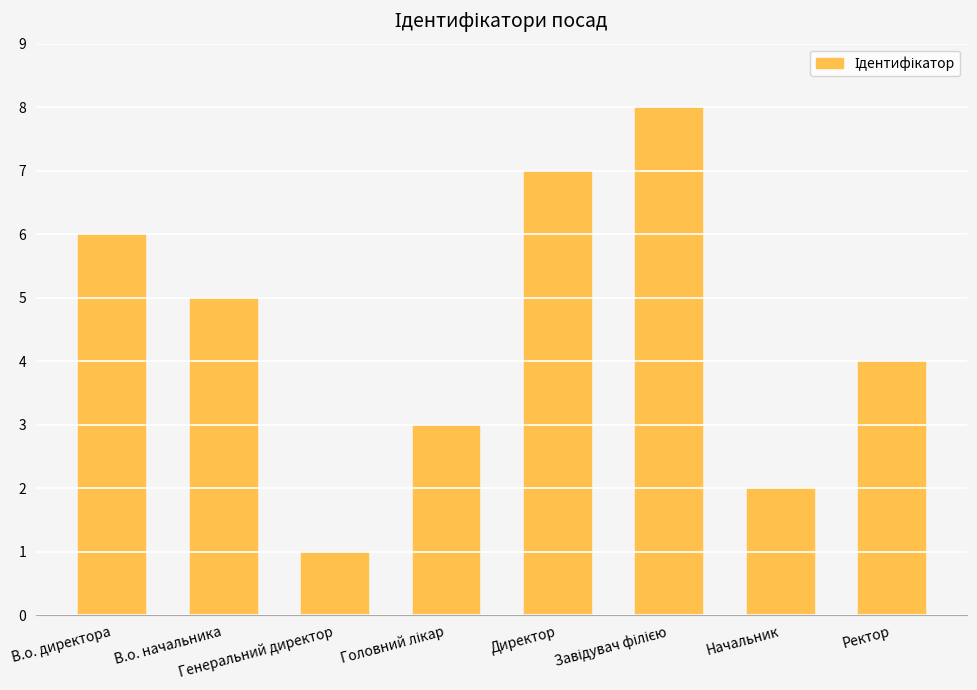

At which label is the value closest to 4?

Ректор